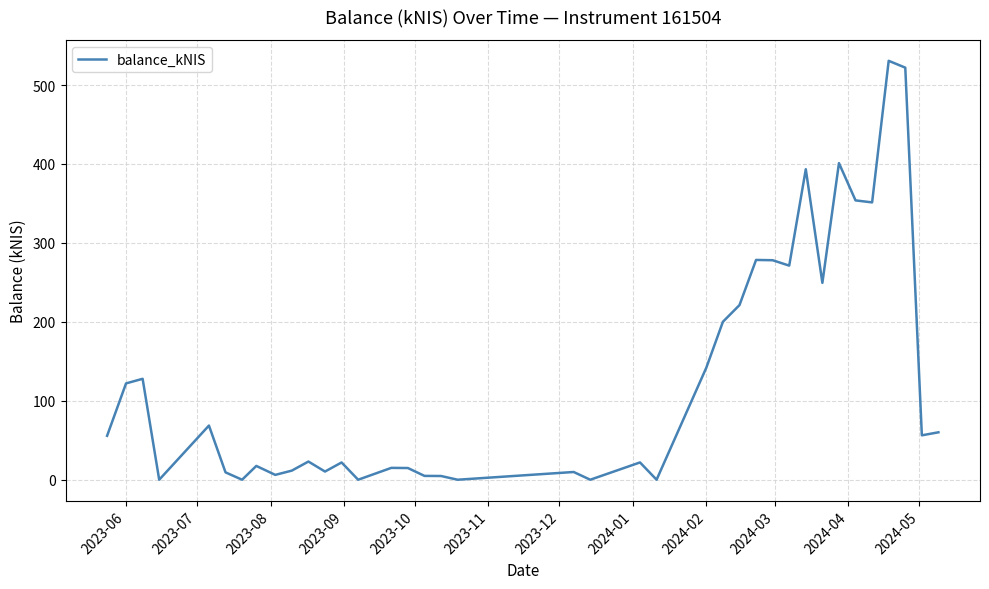

What is the difference between the maximum and minimum values?

530.7